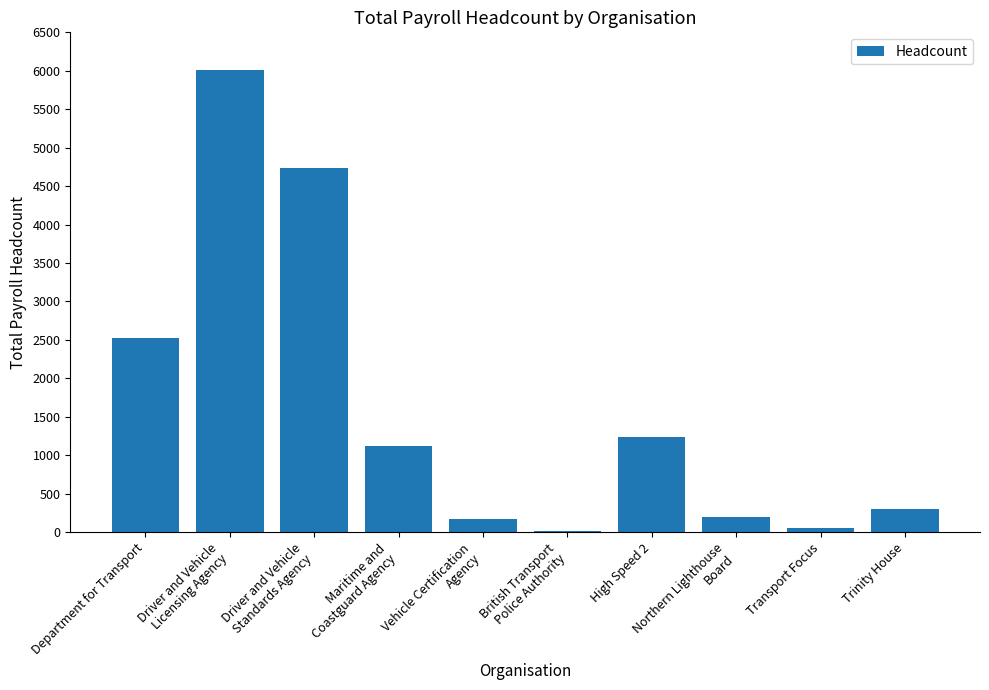

How many series are shown in this chart?

1